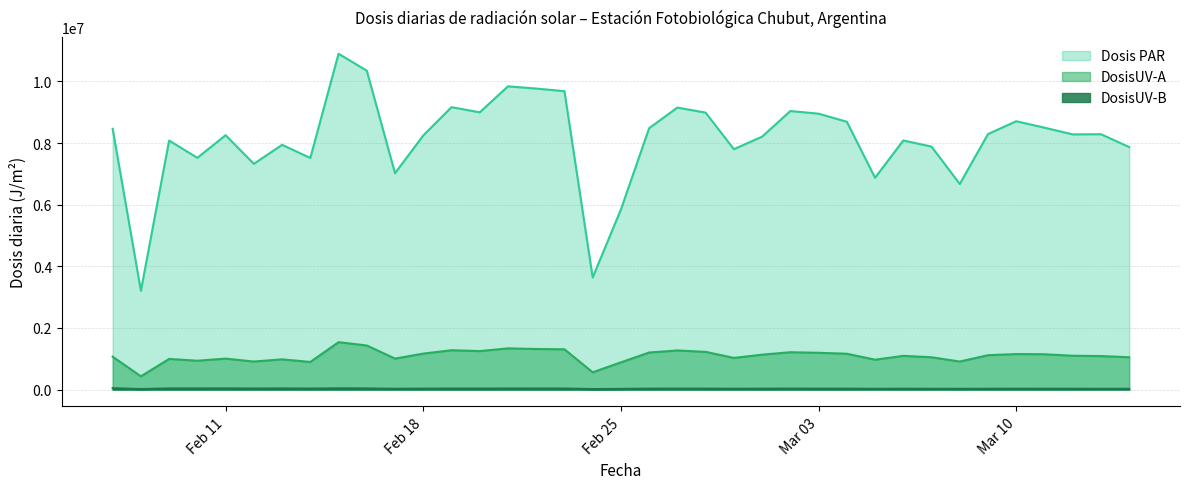

What are all the series names shown in the legend?

Dosis PAR, DosisUV-A, DosisUV-B